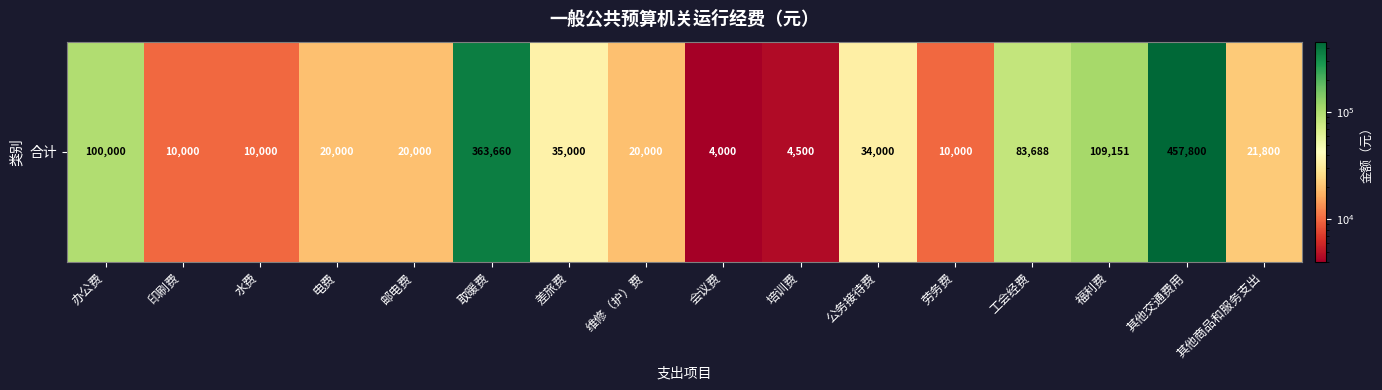

The chart shows a value of 8788.2 at 维修（护）费. True or false?

False